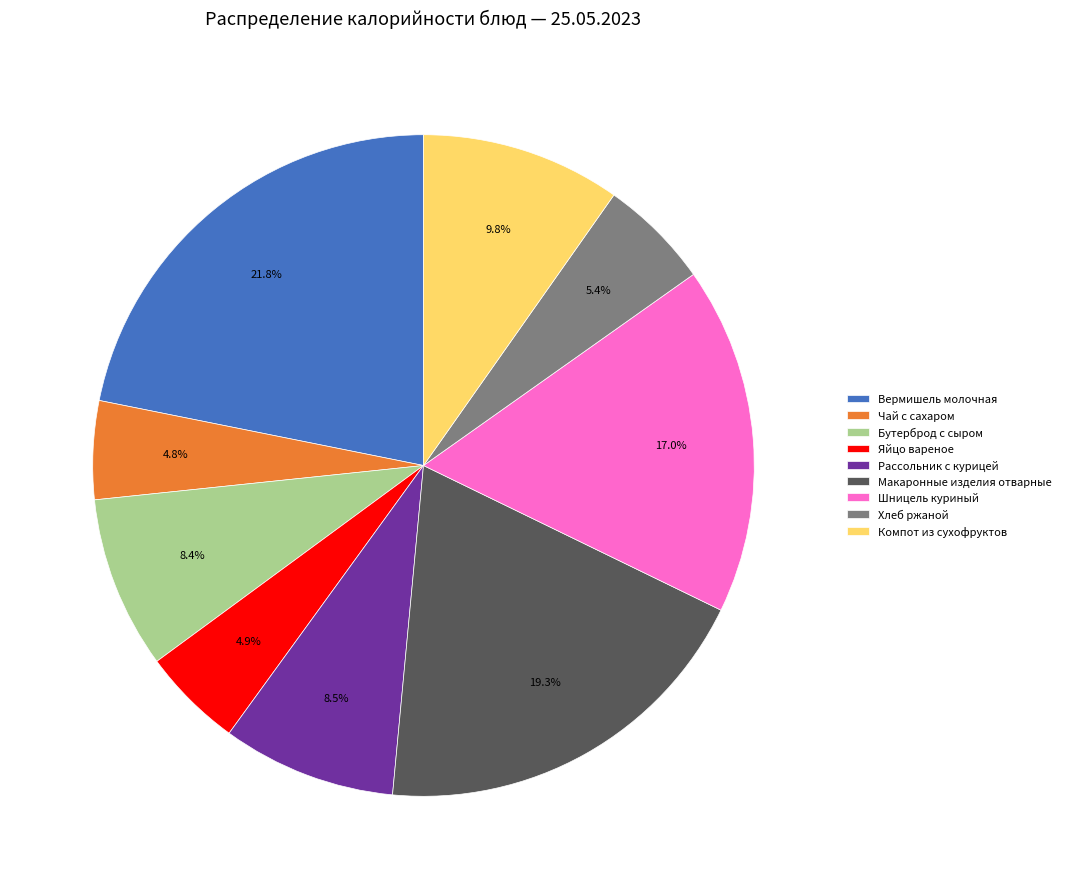

Approximately how many times larger is the value at Вермишель молочная compared to Макаронные изделия отварные?

1.1